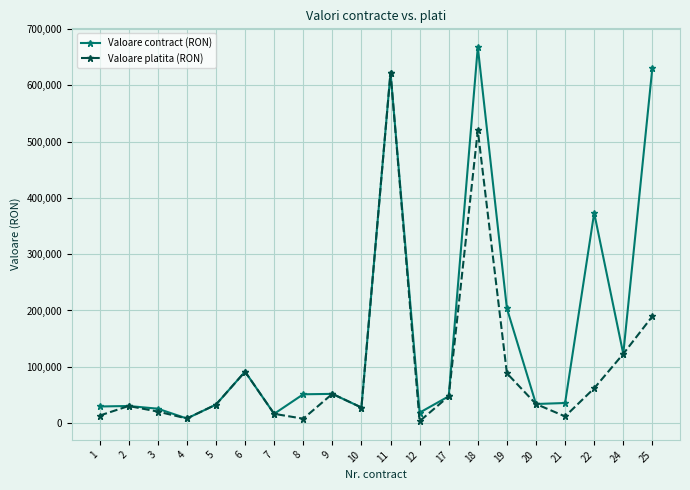

Is this an area chart (filled region under the line)?

No